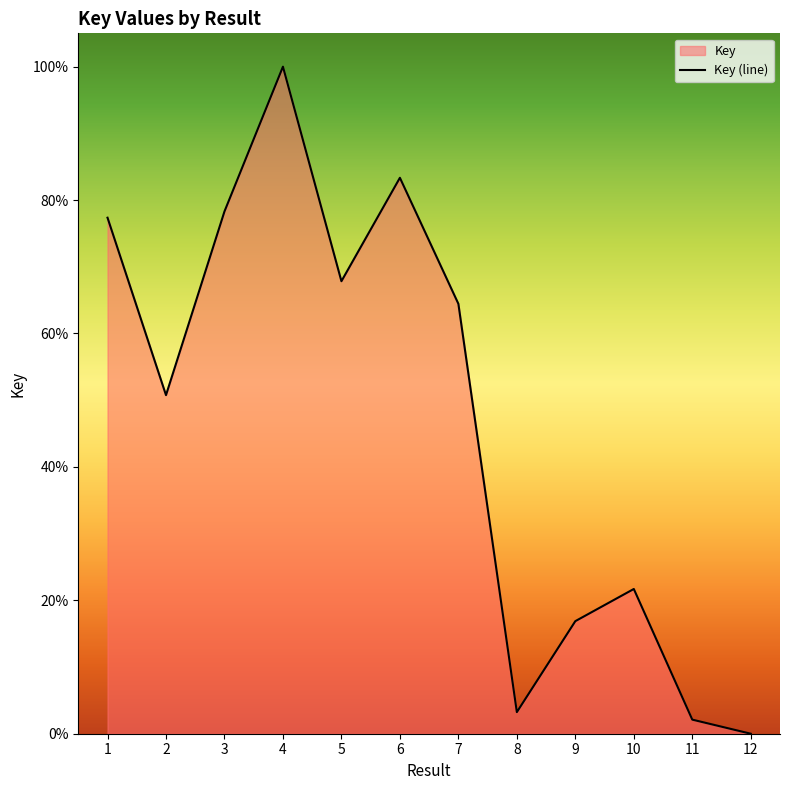

What is the average value?

47.2